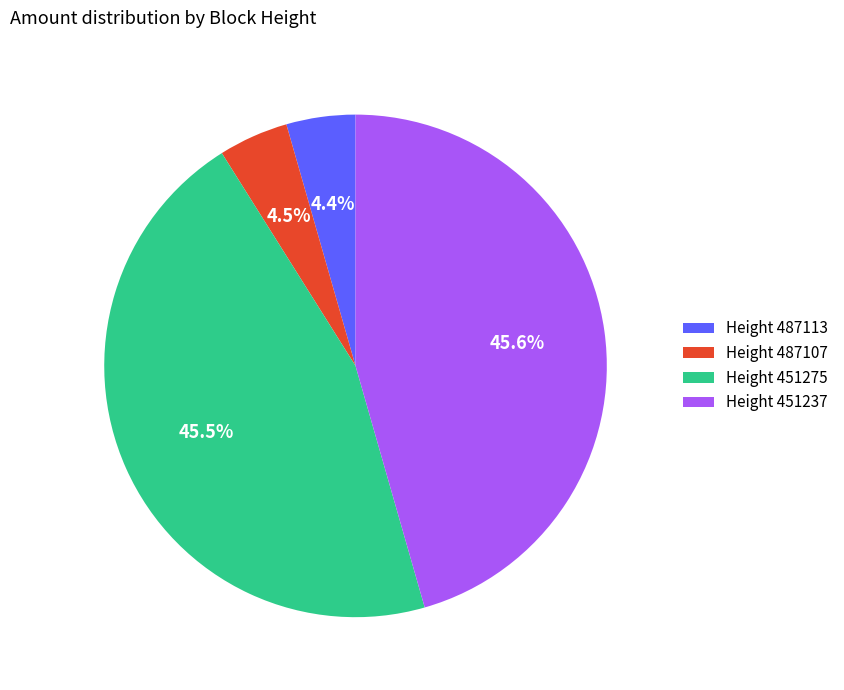

Is there any slice that represents more than half of the pie?

No